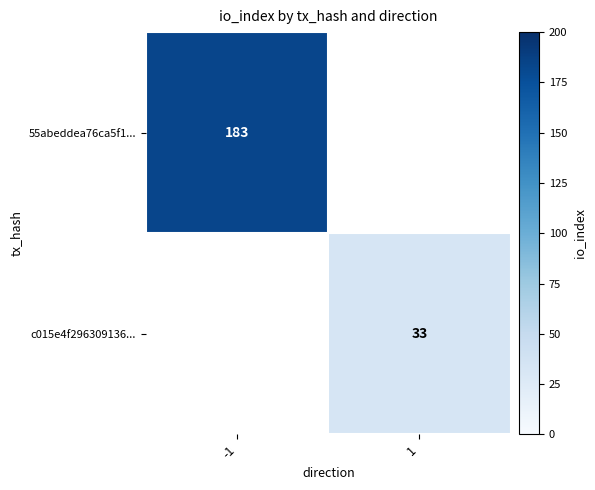

True or false: c015e4f296309136... has a value of 18 at 1.

False